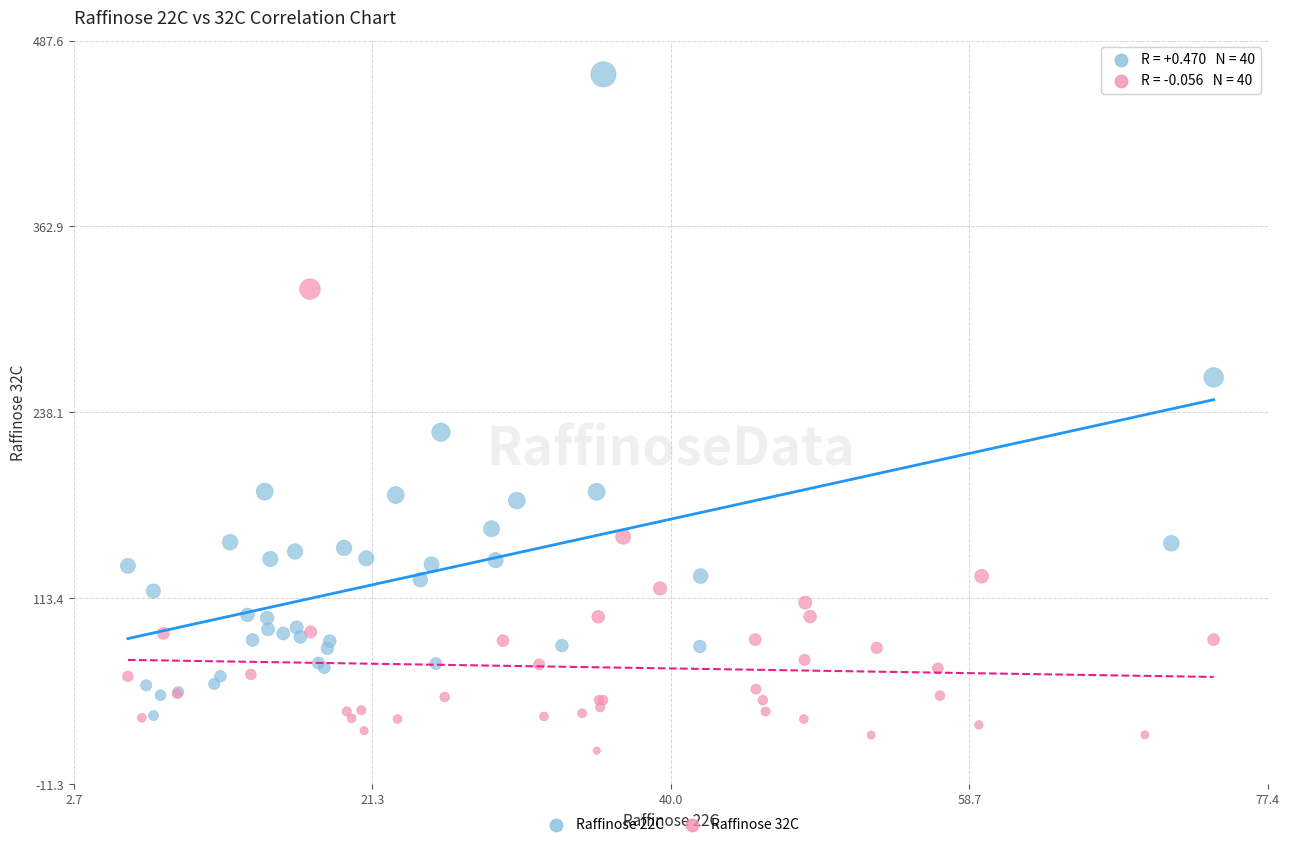

Which series has the widest spread of Y values?

Raffinose 22C